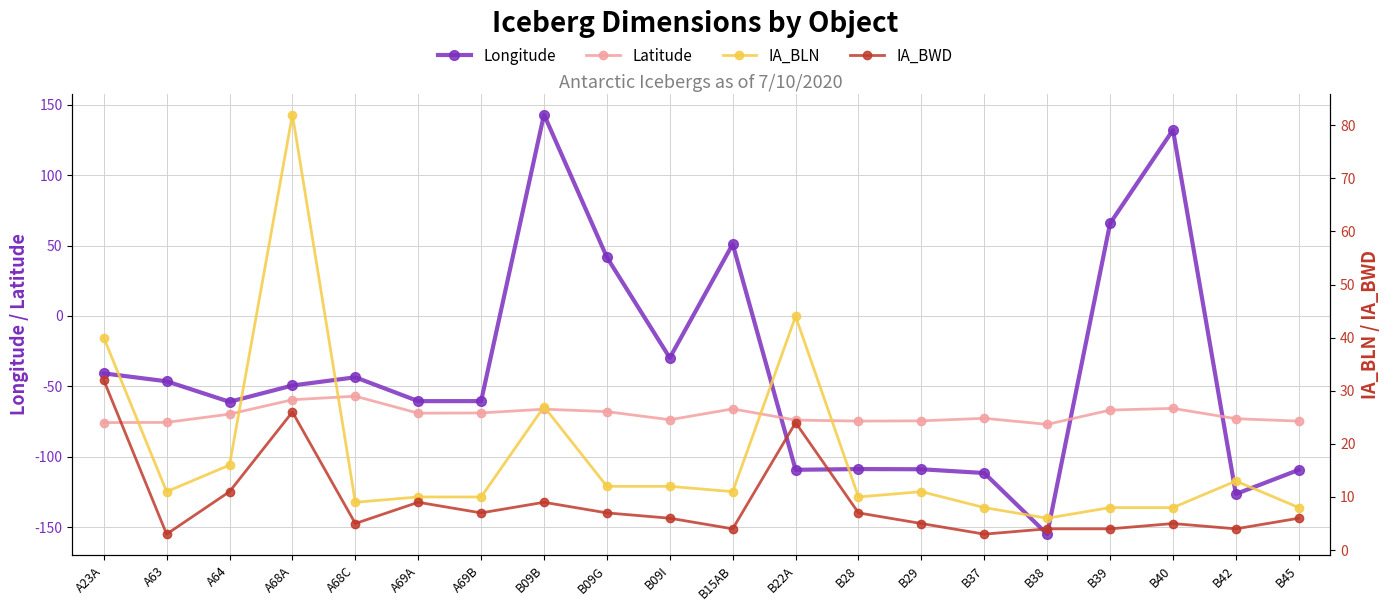

True or false: IA_BLN and IA_BWD cross at least once.

False